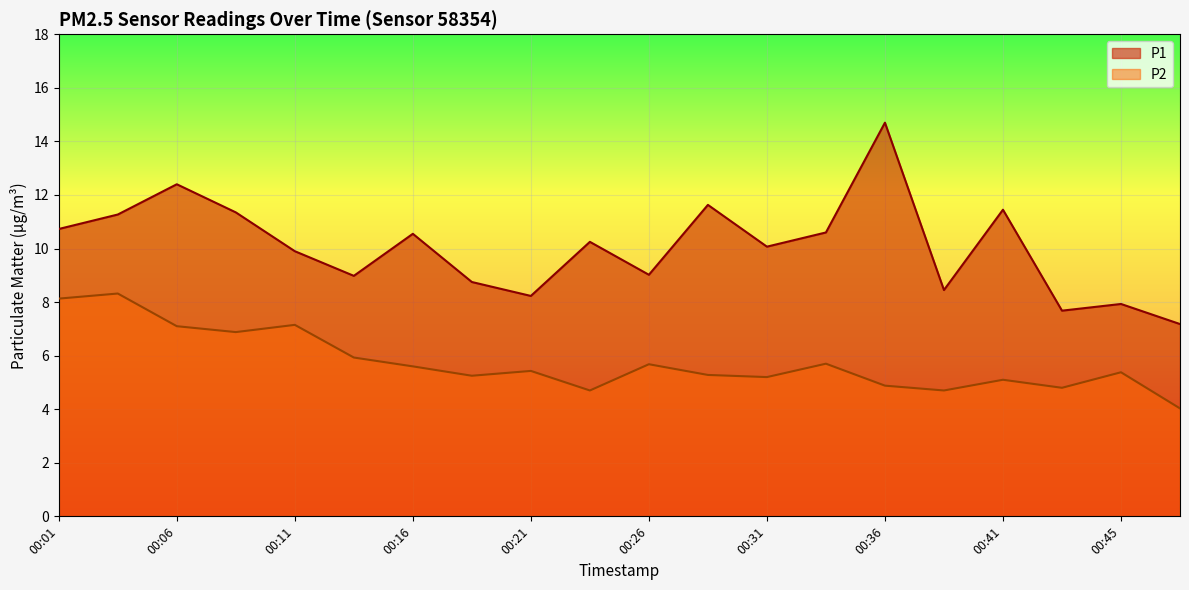

Which series changed the most between 00:31 and 00:48?

P1